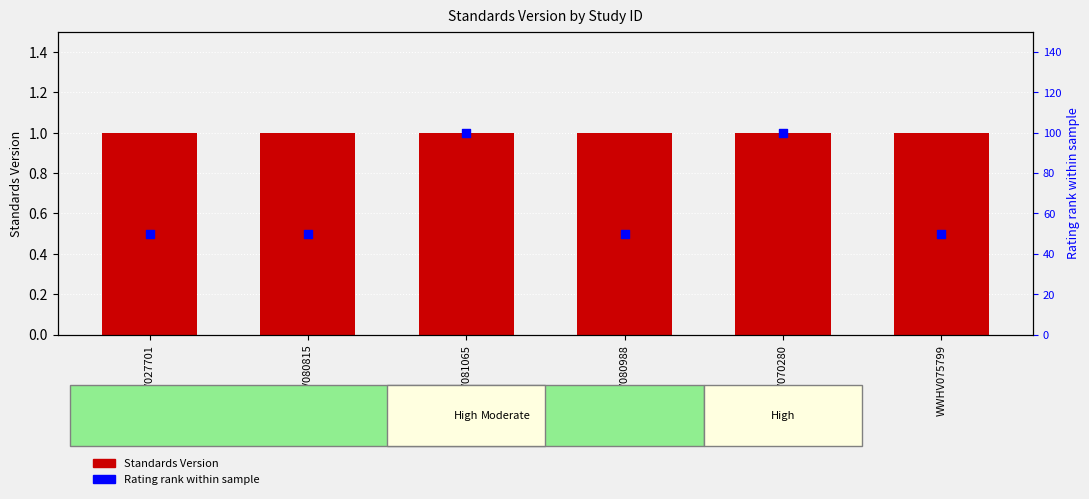

What are all the series names shown in the legend?

Standards Version, Rating rank within sample